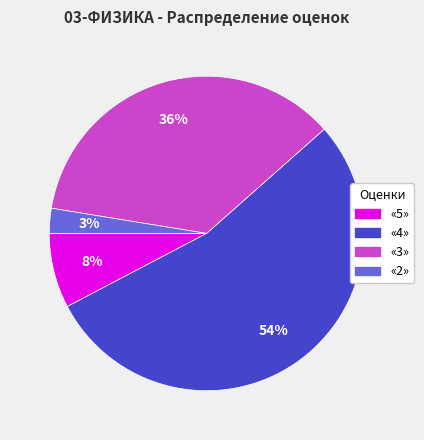

Does «5» account for over 50% of the chart?

No